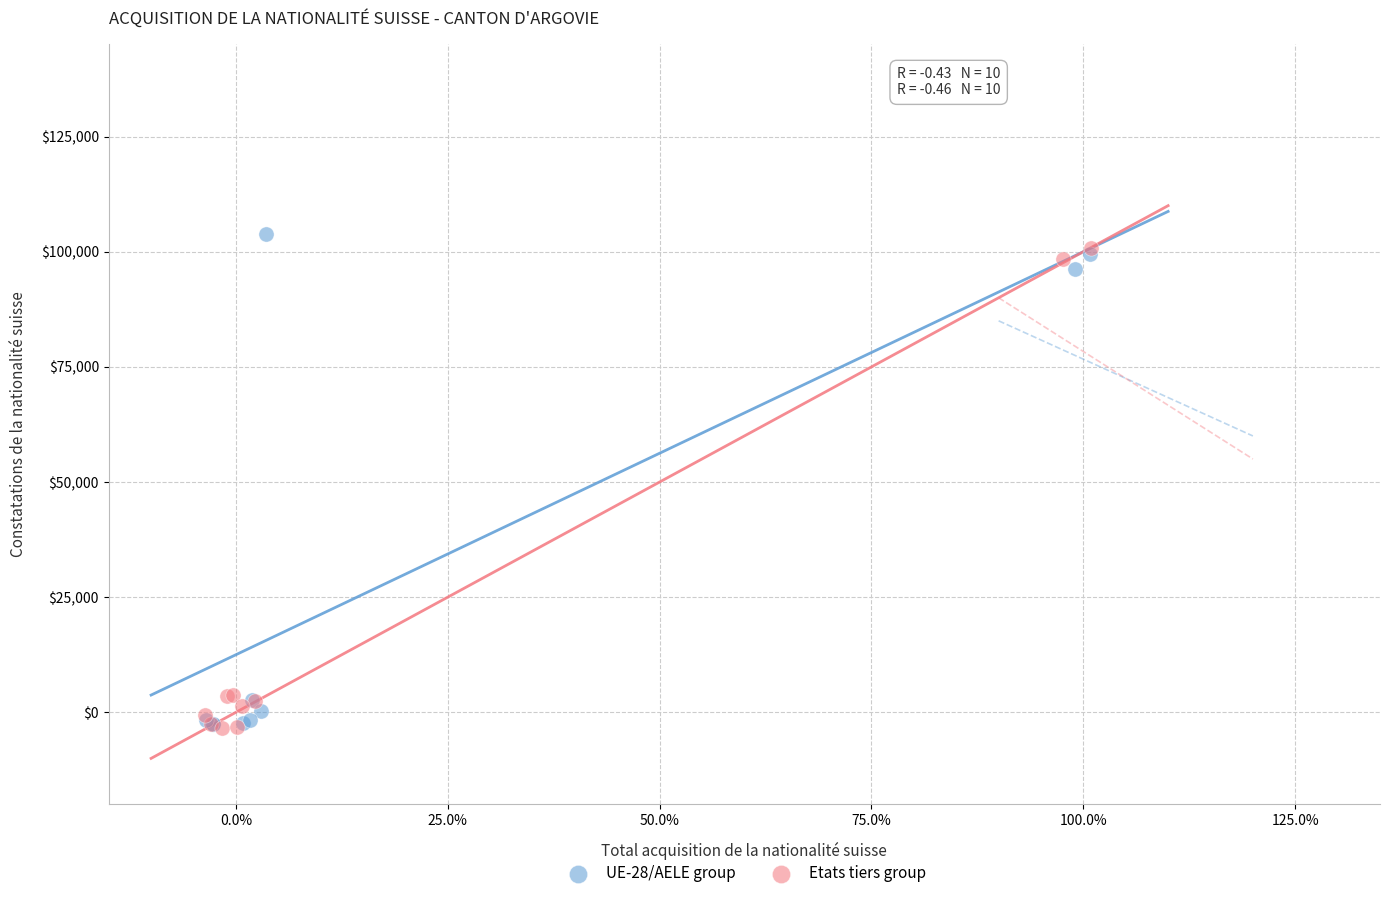

What are all the series names shown in the legend?

UE-28/AELE group, Etats tiers group